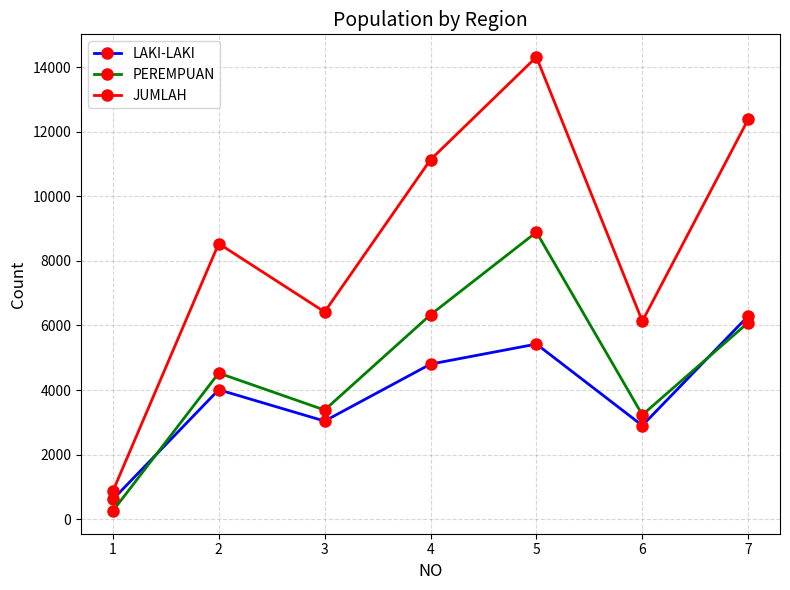

Does the chart display data point markers on the line(s)?

Yes